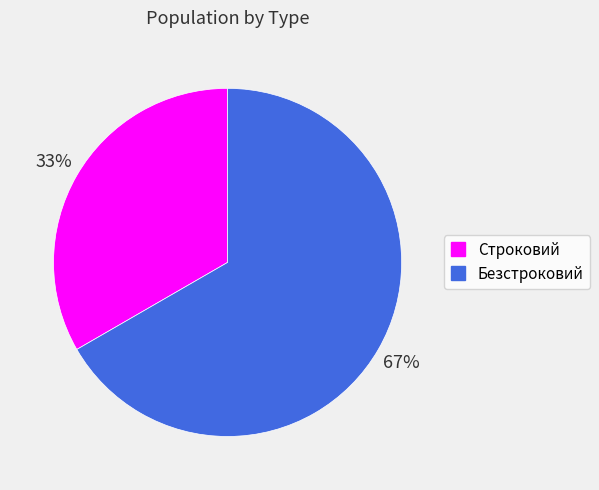

To the nearest percent, what is the average slice percentage?

50%